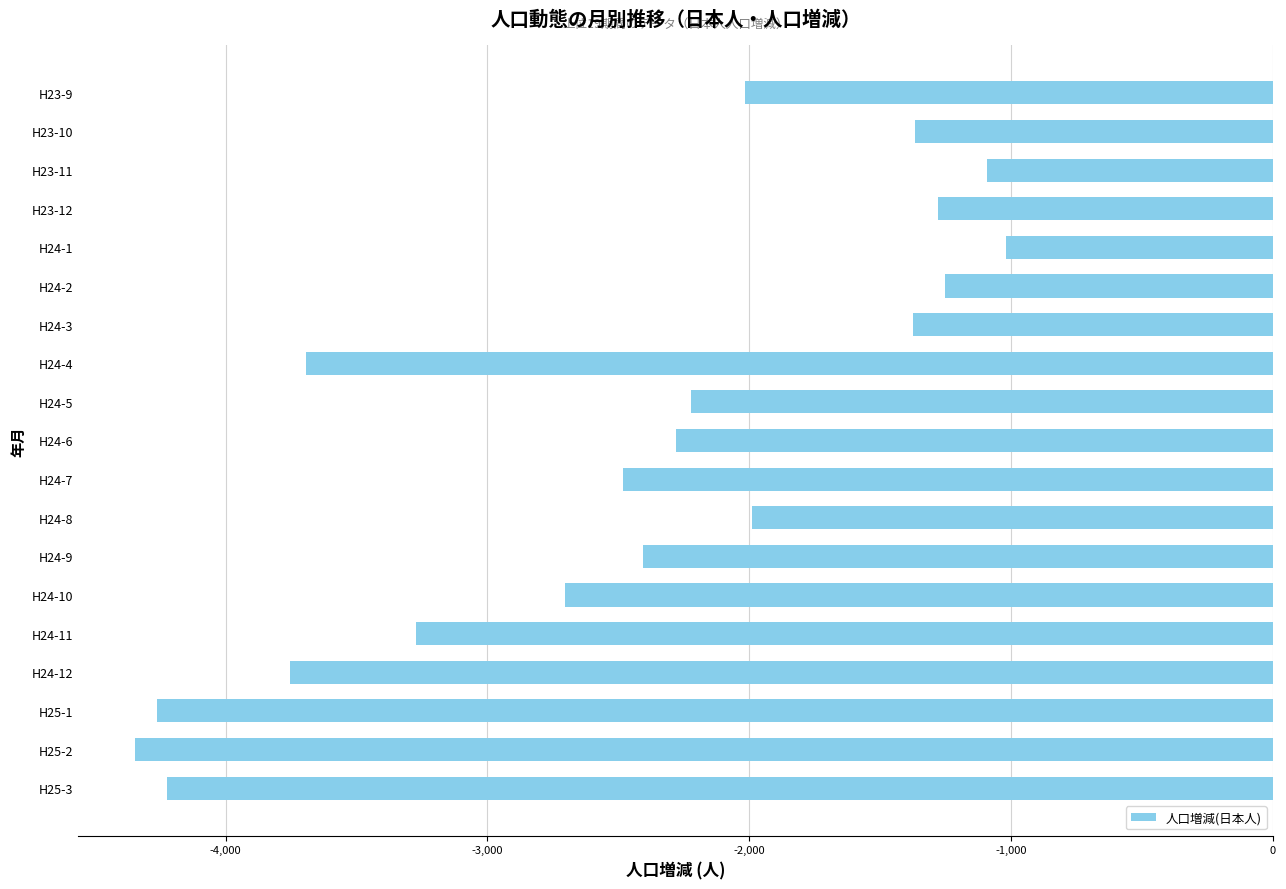

What is the value of the 1st bar from the top?

-2015